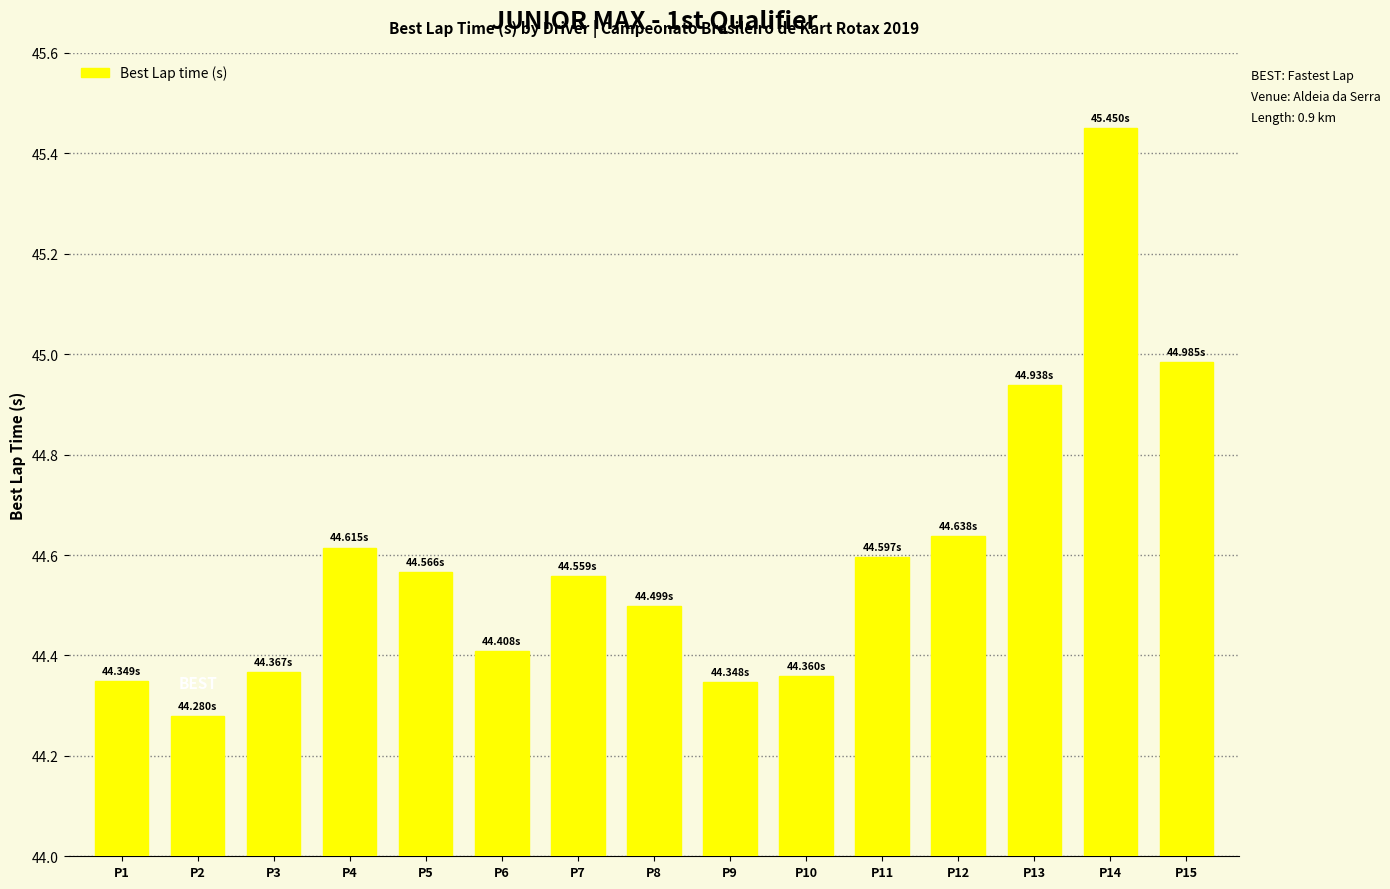

What is the ratio of the value at P7 to the value at P6?

1.0